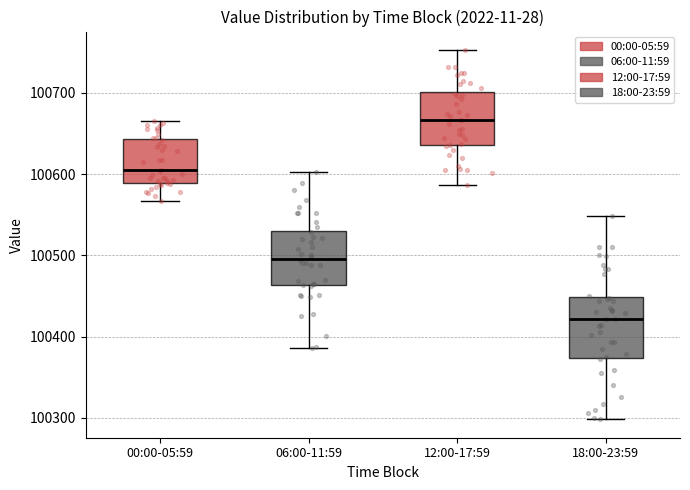

Reading left to right, transcribe this box plot: for each box, give where its median line is, the range the box spans, and where its two whiskers end, as read against the y-axis. The values are not printed on the chart, so give them approximately, as read against the axis.

00:00-05:59: median 100600, box 100590 to 100640, whiskers 100570 to 100670
06:00-11:59: median 100500, box 100460 to 100530, whiskers 100390 to 100600
12:00-17:59: median 100670, box 100640 to 100700, whiskers 100590 to 100750
18:00-23:59: median 100420, box 100370 to 100450, whiskers 100300 to 100550